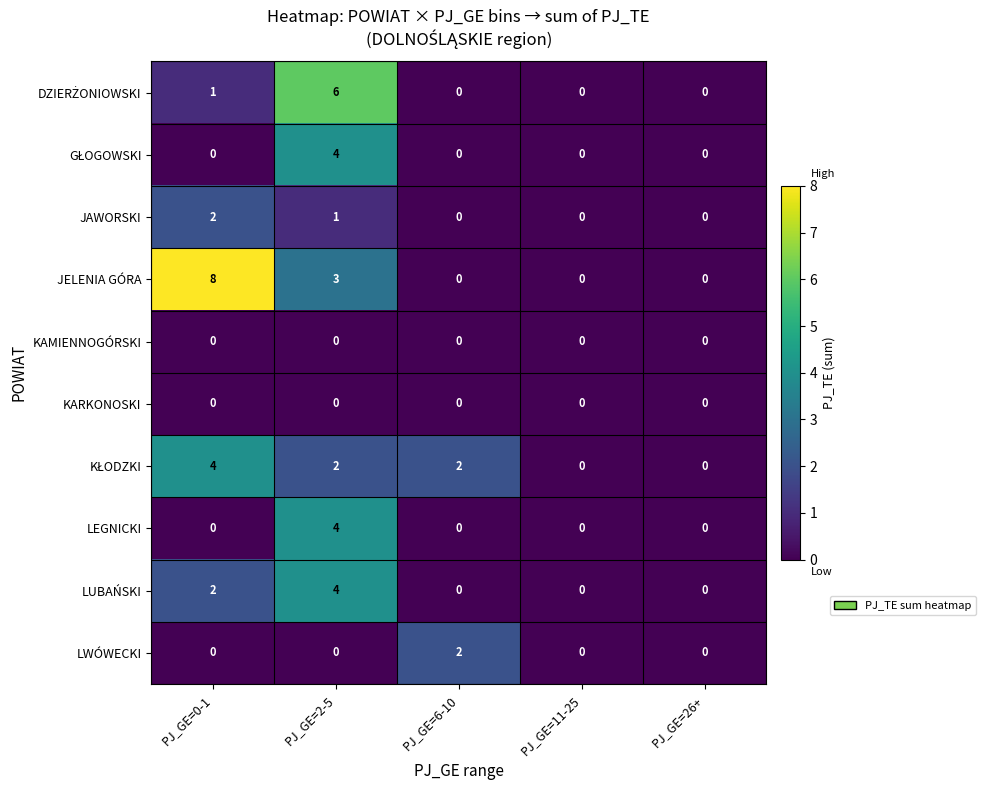

Which series has the largest total across all categories?

JELENIA GÓRA